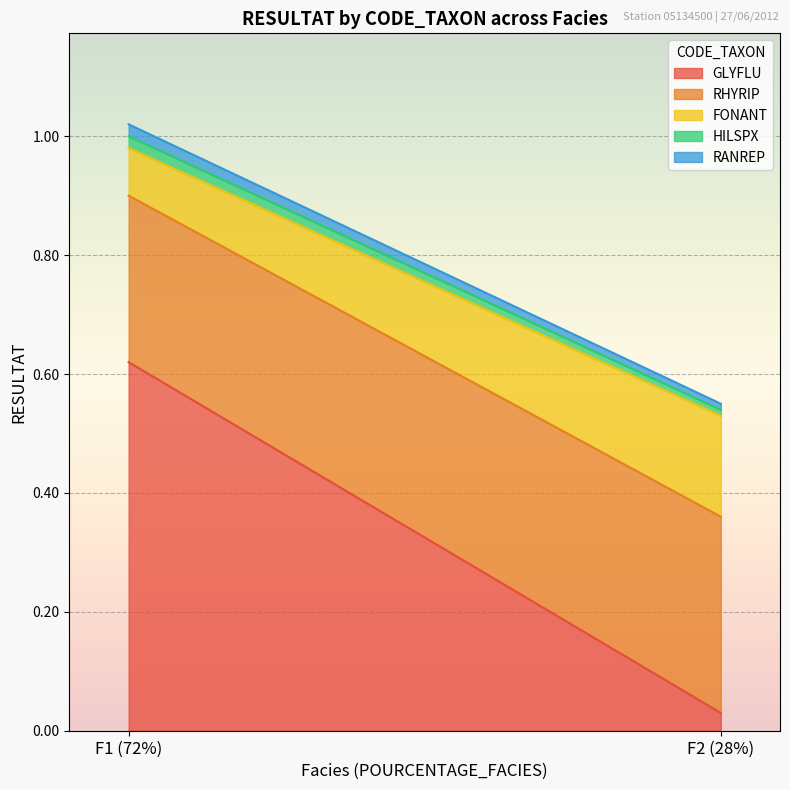

Rank the series by their maximum value, from highest to lowest.

GLYFLU, RHYRIP, FONANT, HILSPX, RANREP